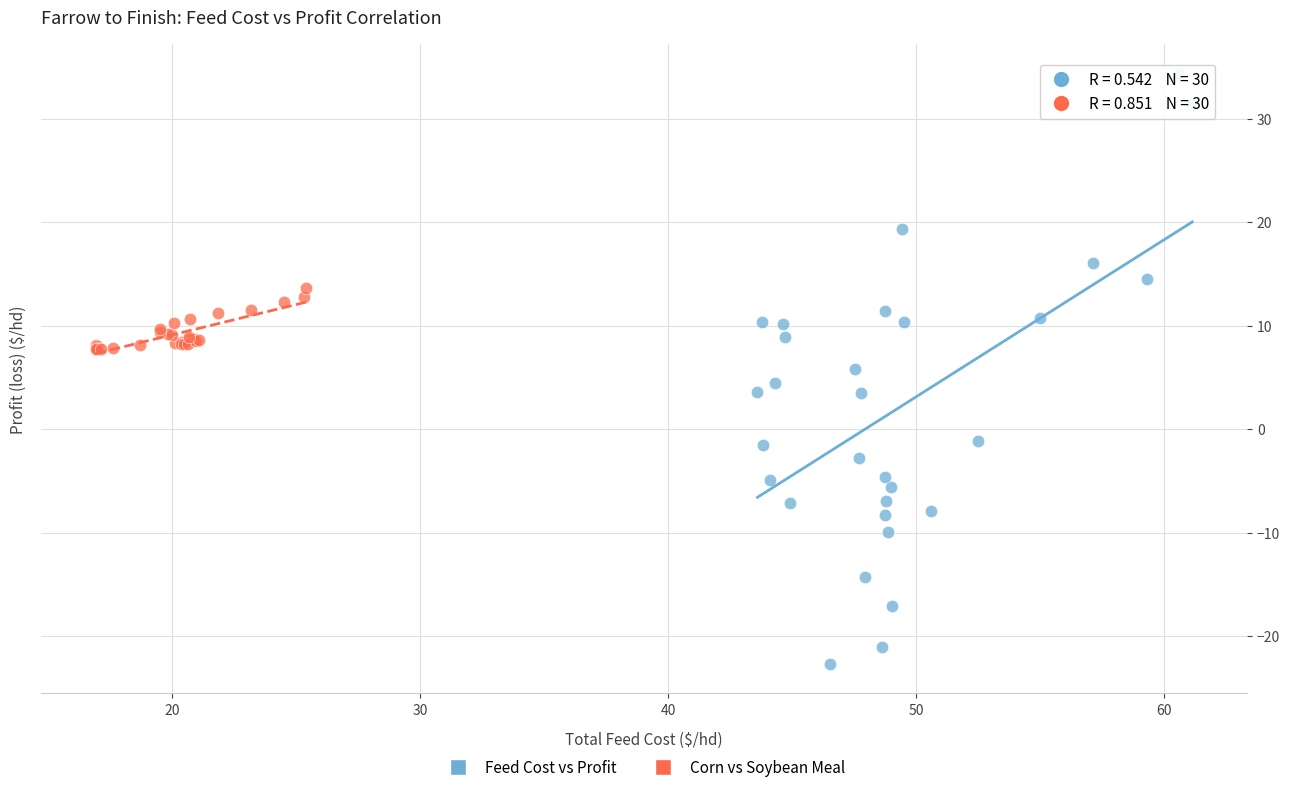

Which series contains the highest Y value?

Feed Cost vs Profit